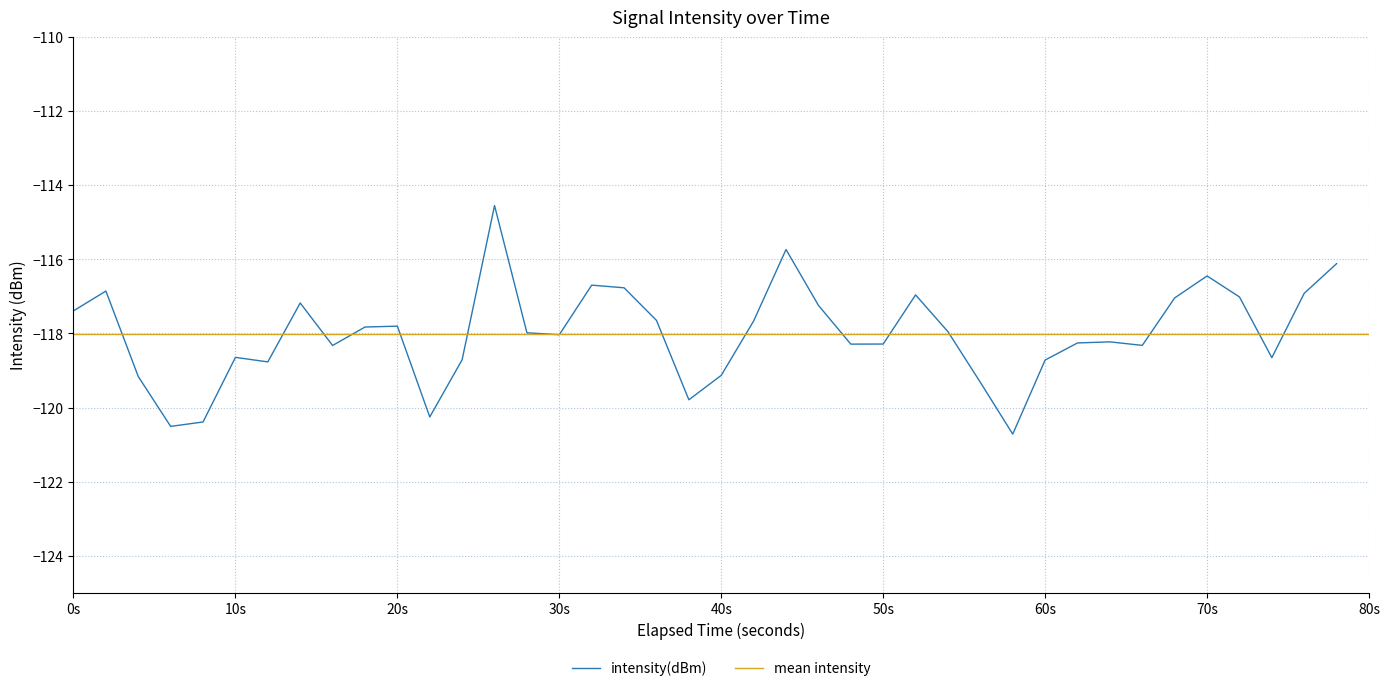

What is the lowest value of the intensity(dBm) series?

-120.7